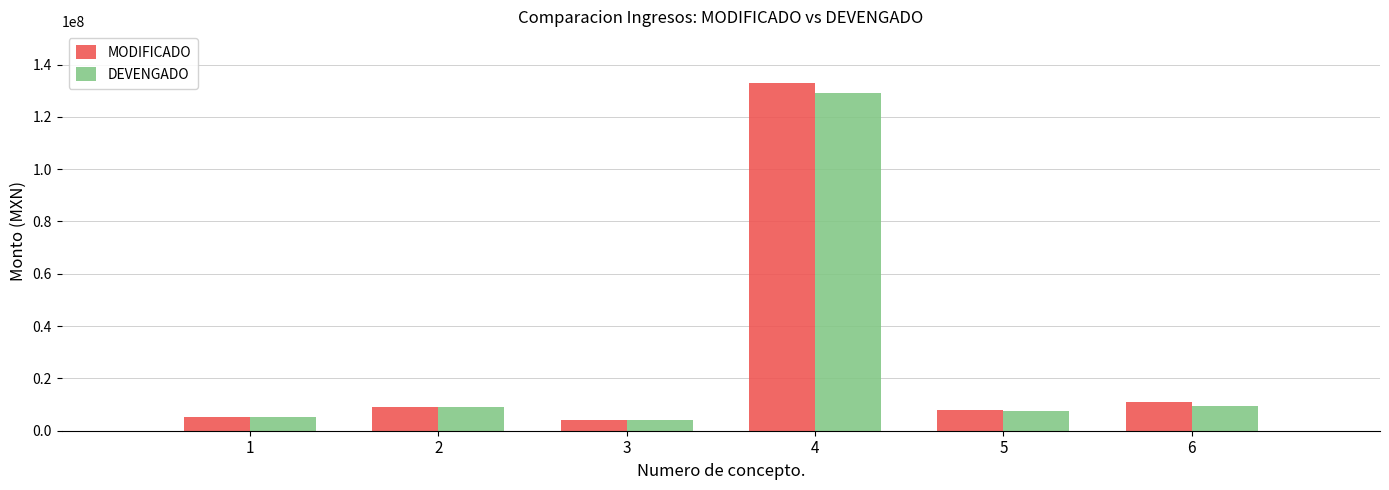

Which series has the largest range (max minus min)?

MODIFICADO